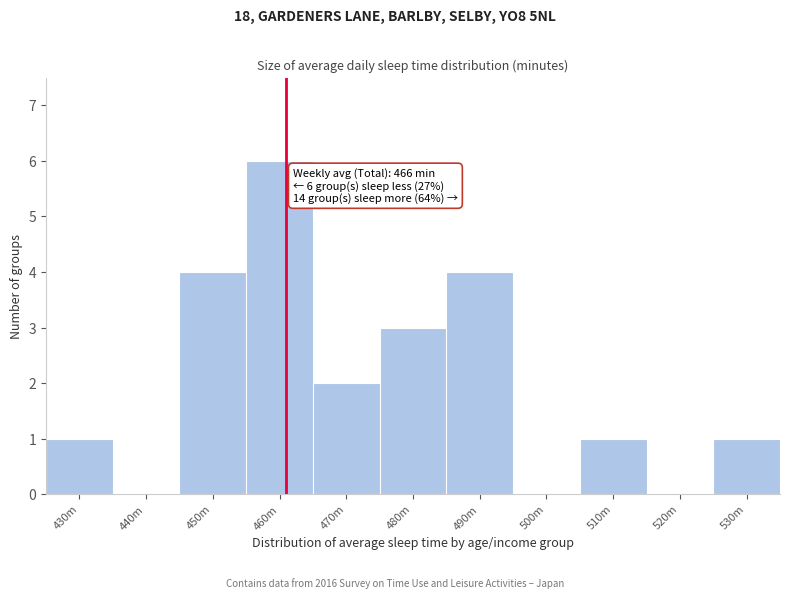

Reading left to right, transcribe all the data shown in this chart.

430m=1	440m=0	450m=4	460m=6	470m=2	480m=3	490m=4	500m=0	510m=1	520m=0	530m=1